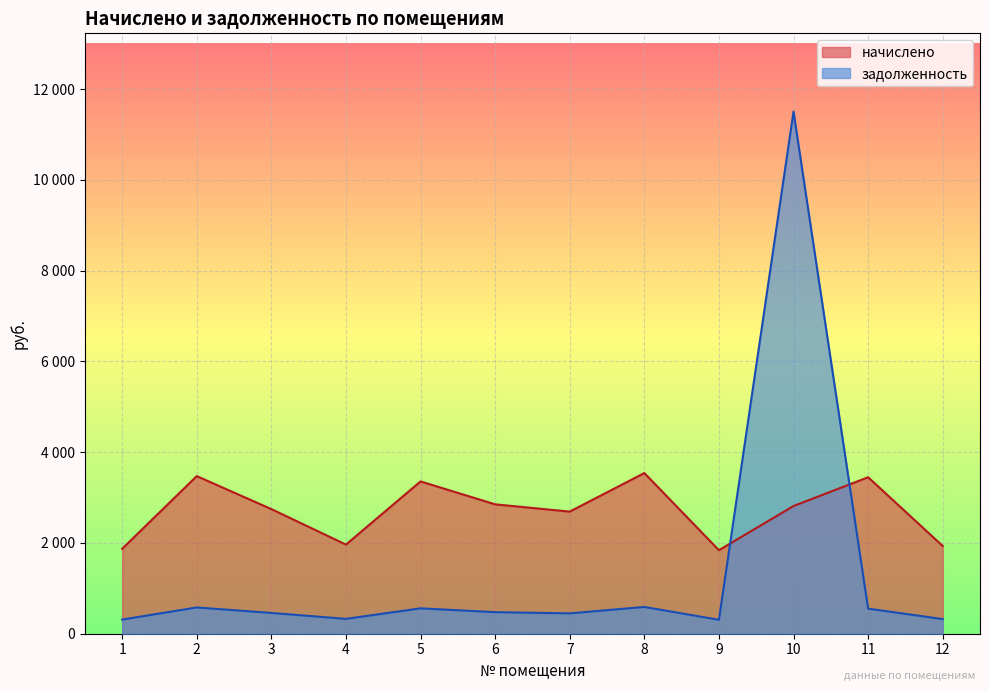

How many lines are shown in the chart?

2